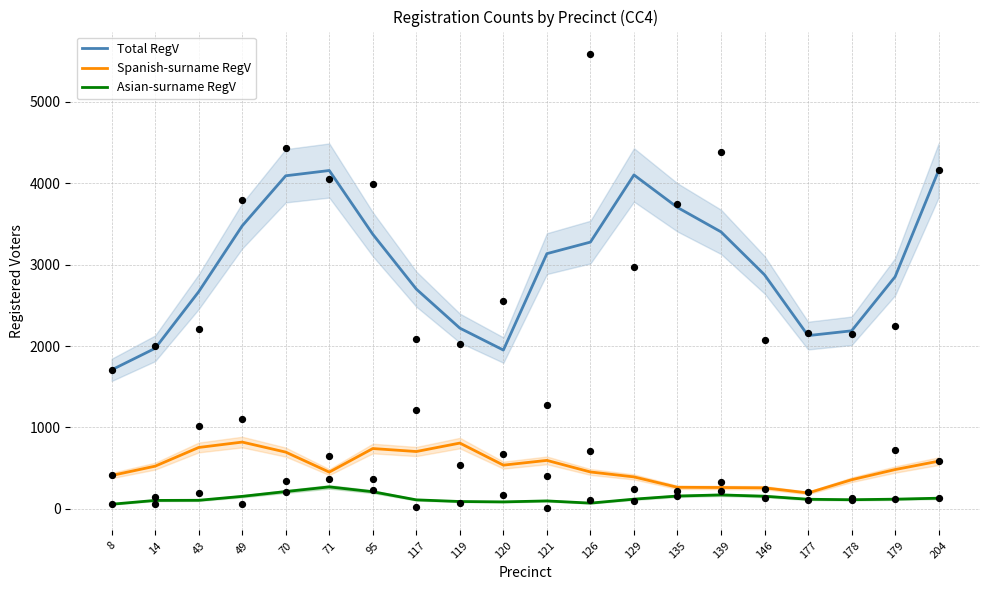

Which series contains the highest Y value?

Total RegV